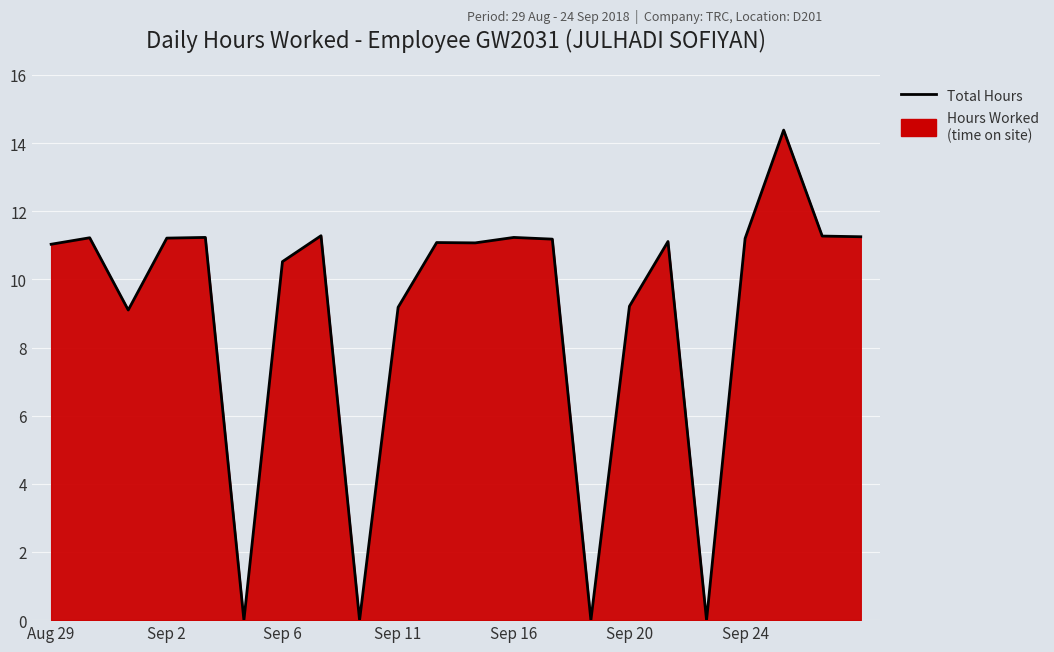

True or false: the data shows 10.5 at Sep 6.

True